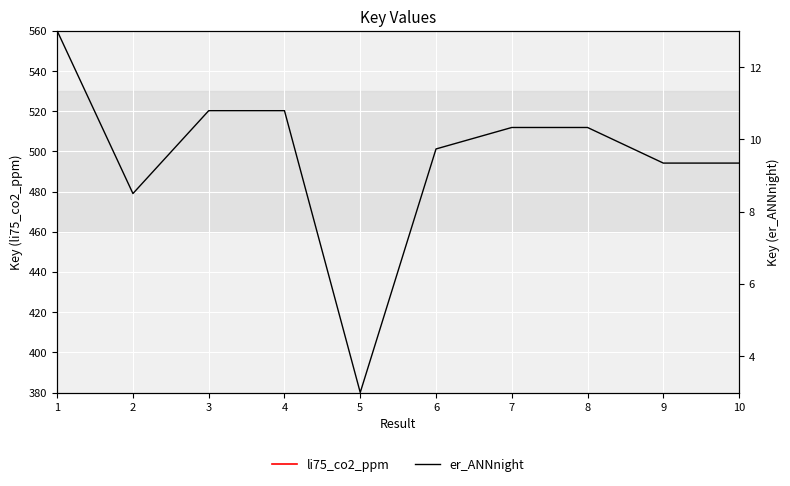

True or false: er_ANNnight and li75_co2_ppm intersect in this chart.

False